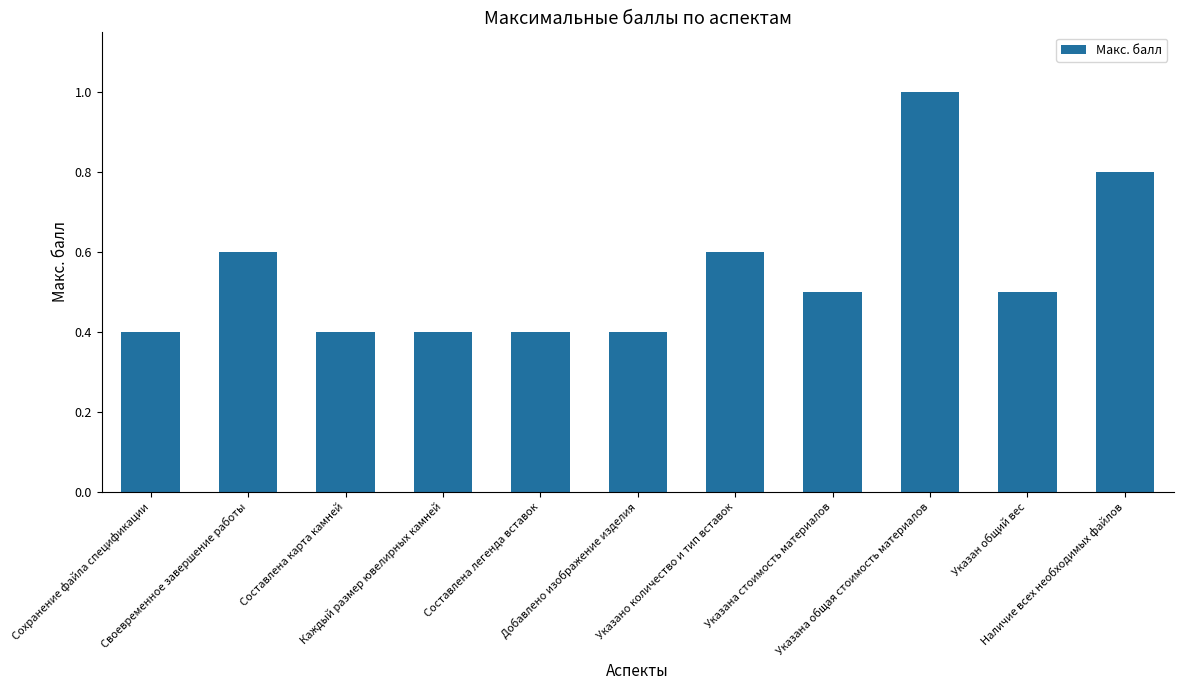

Reading right to left, what are all the values shown in this chart?

0.8	0.5	1.0	0.5	0.6	0.4	0.4	0.4	0.4	0.6	0.4